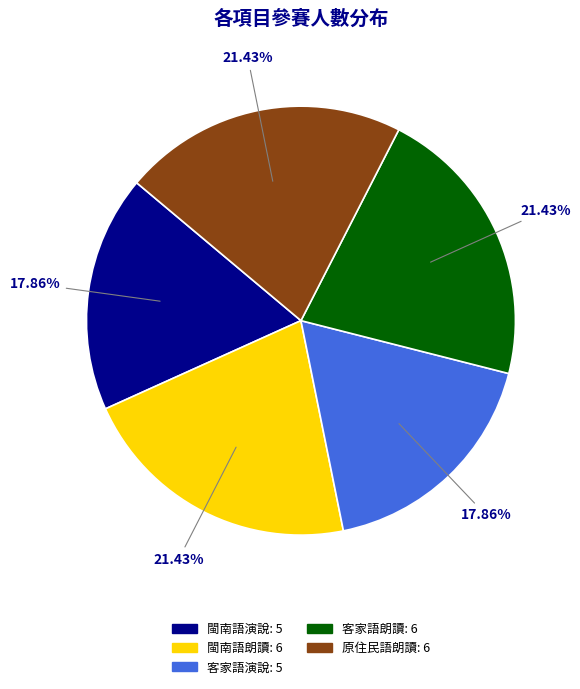

The 客家語朗讀 slice represents 21% of the pie. True or false?

True